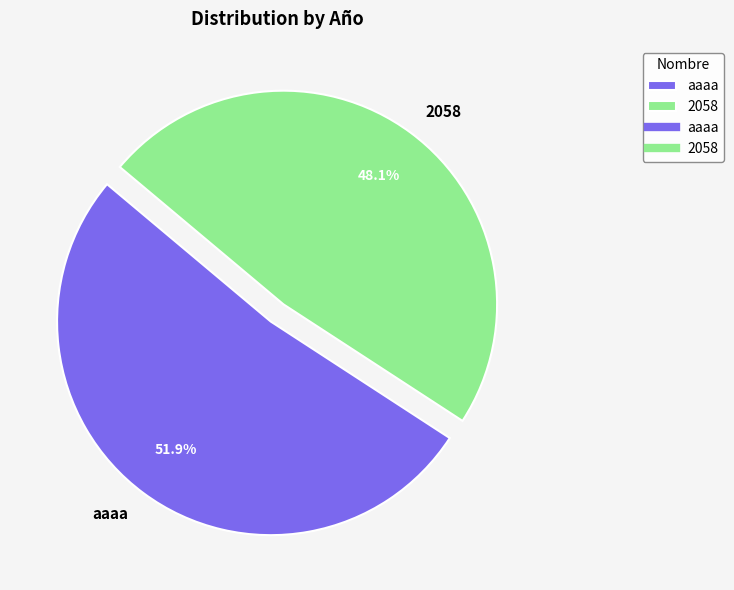

To the nearest percent, what portion does 2058 represent?

48%